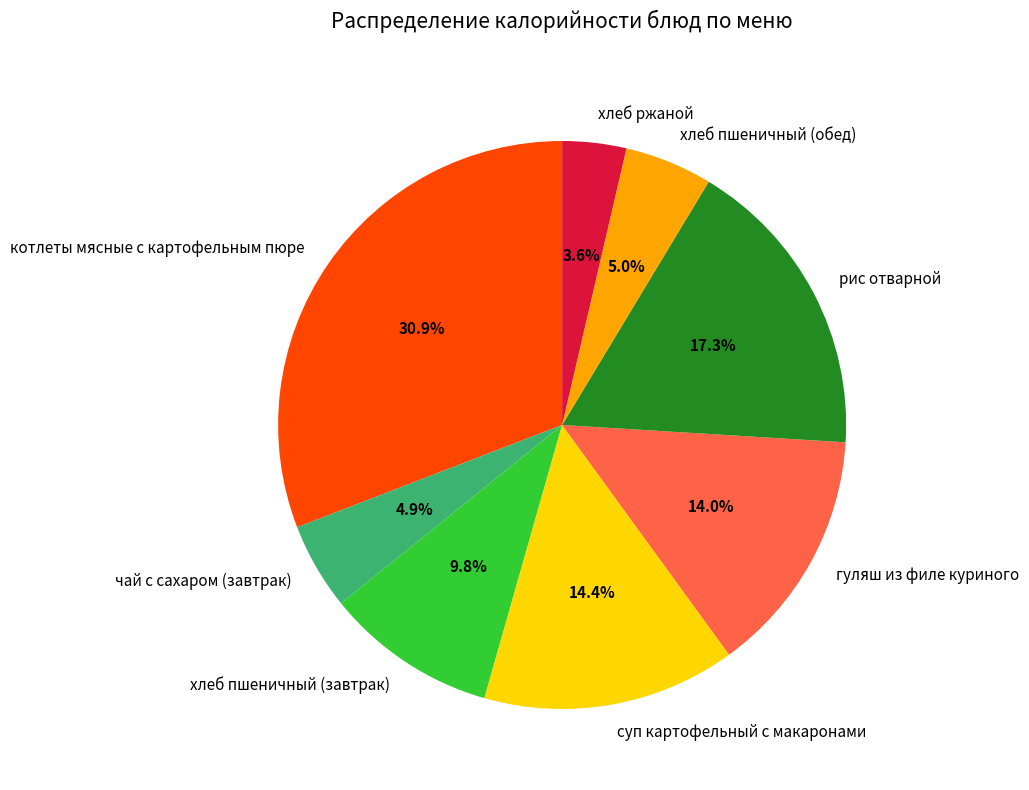

The рис отварной slice represents 17% of the pie. True or false?

True